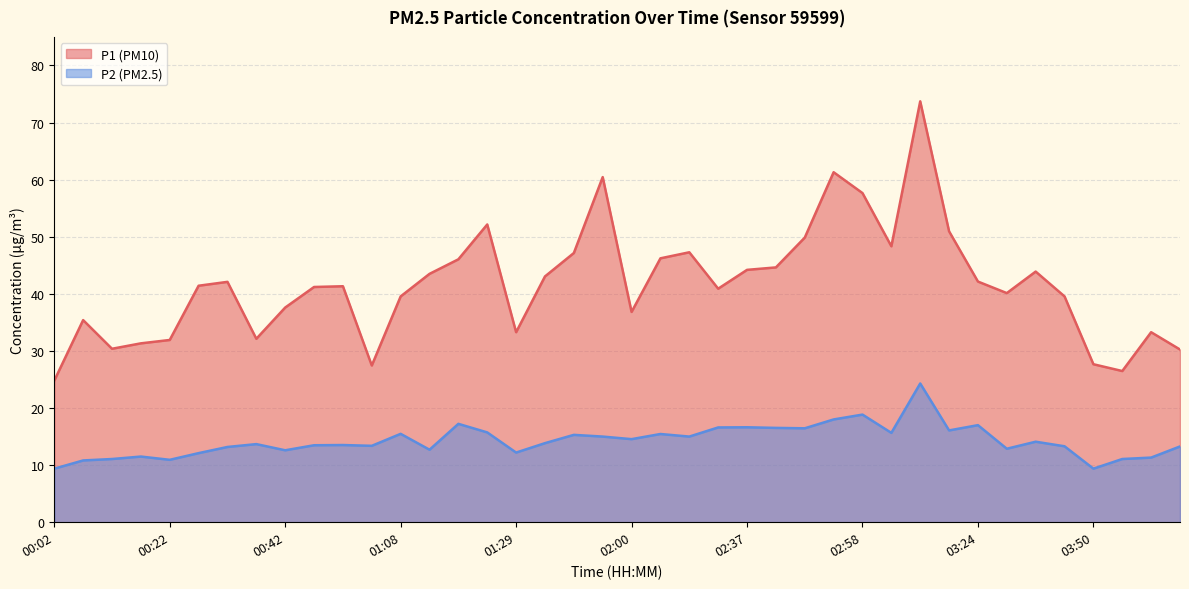

What is the difference between the maximum and minimum values in the P2 series?

14.9